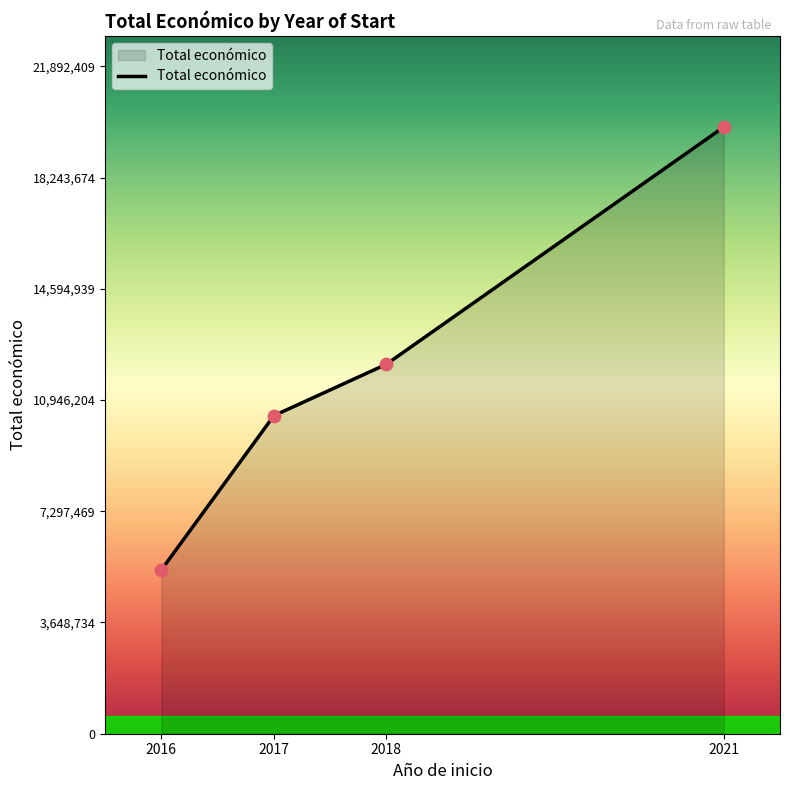

Approximately how many times larger is the value at 2016 compared to 2017?

0.5